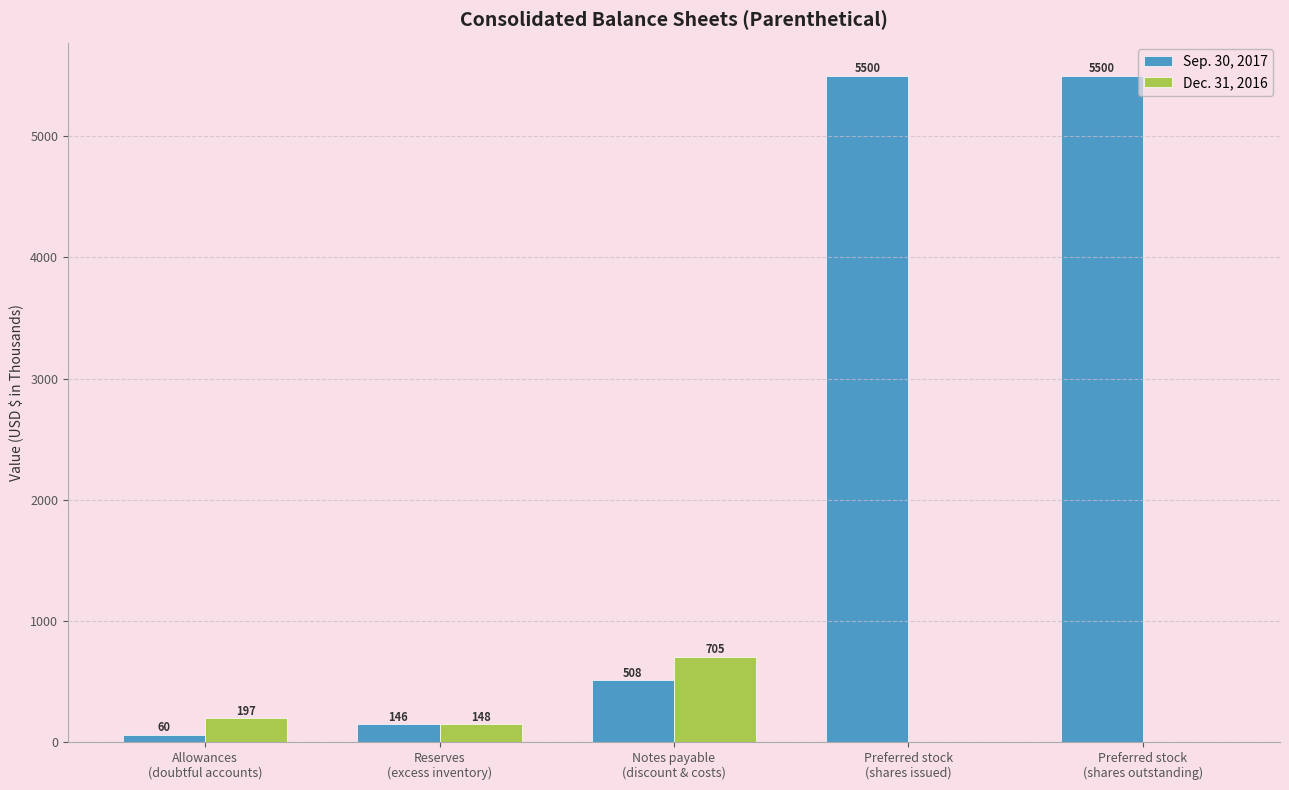

Reading left to right, list all the values displayed in this chart.

Sep. 30, 2017: 60	146	508	5500	5500
Dec. 31, 2016: 197	148	705	0	0